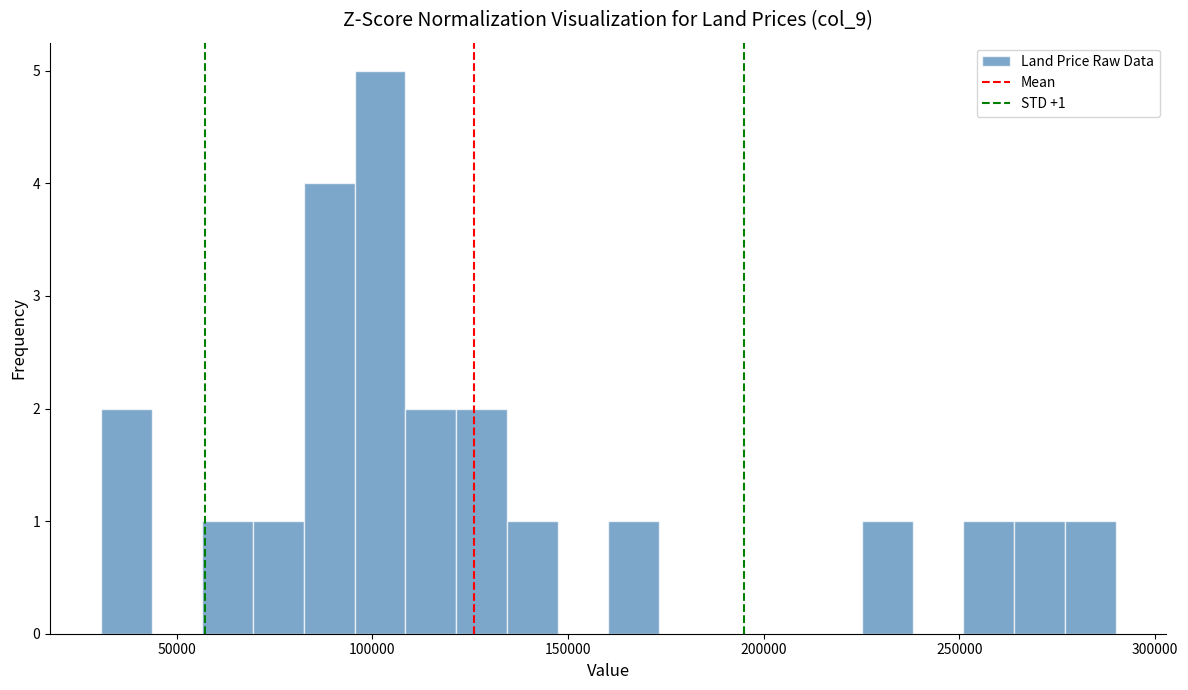

Around what value on the x-axis is the tallest bar? Give the approximate position of its centre, as read against the axis.

100000